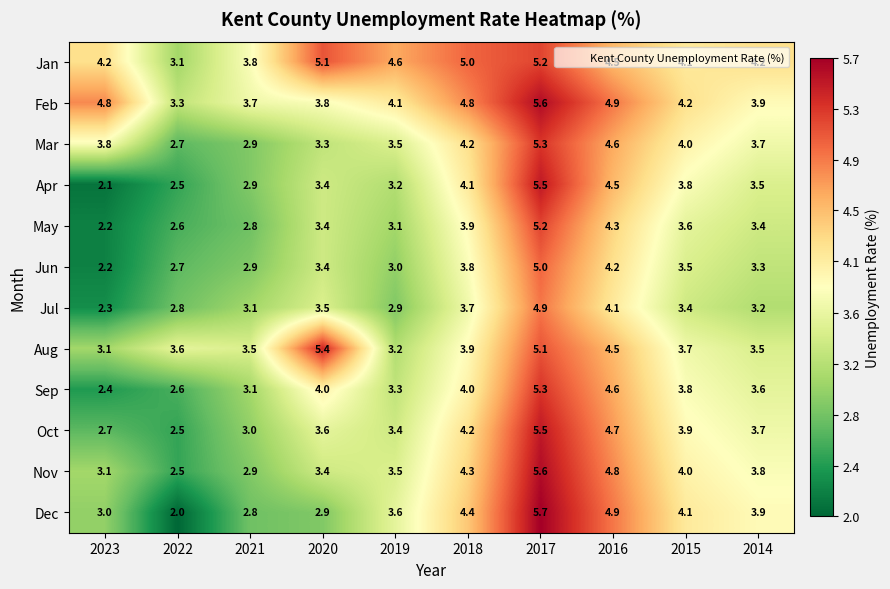

What is the total value across all series at 2021?

37.4